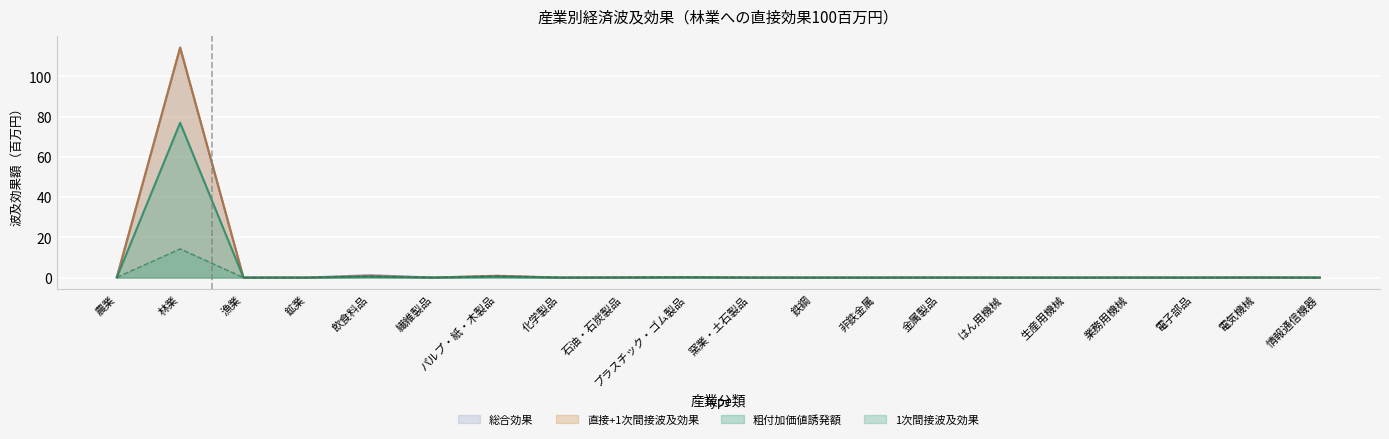

Which series has the widest spread of values?

総合効果